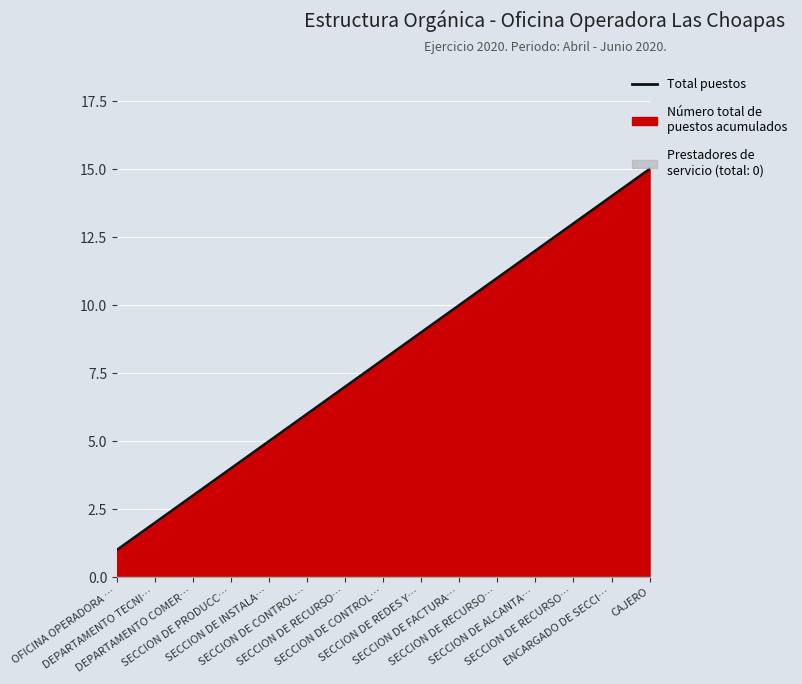

How many values are below 8?

7